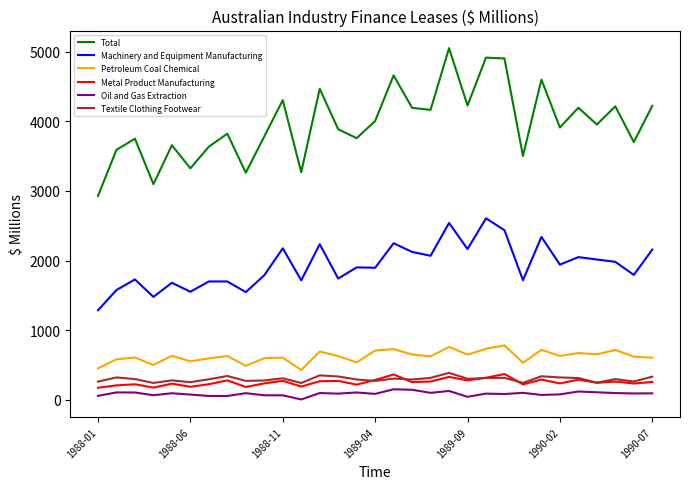

Which series has the largest total across all categories?

Total